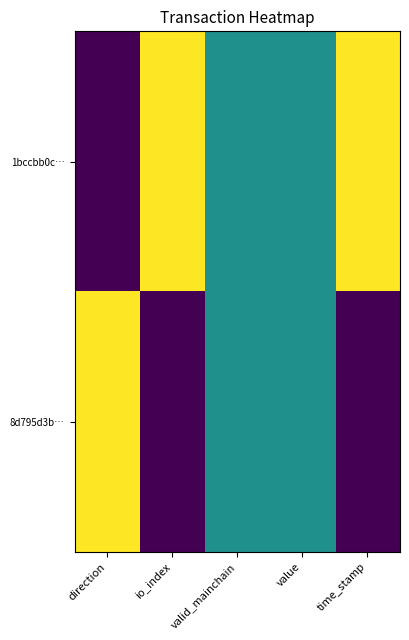

At time_stamp, list the series in order from smallest to largest.

8d795d3b…, 1bccbb0c…